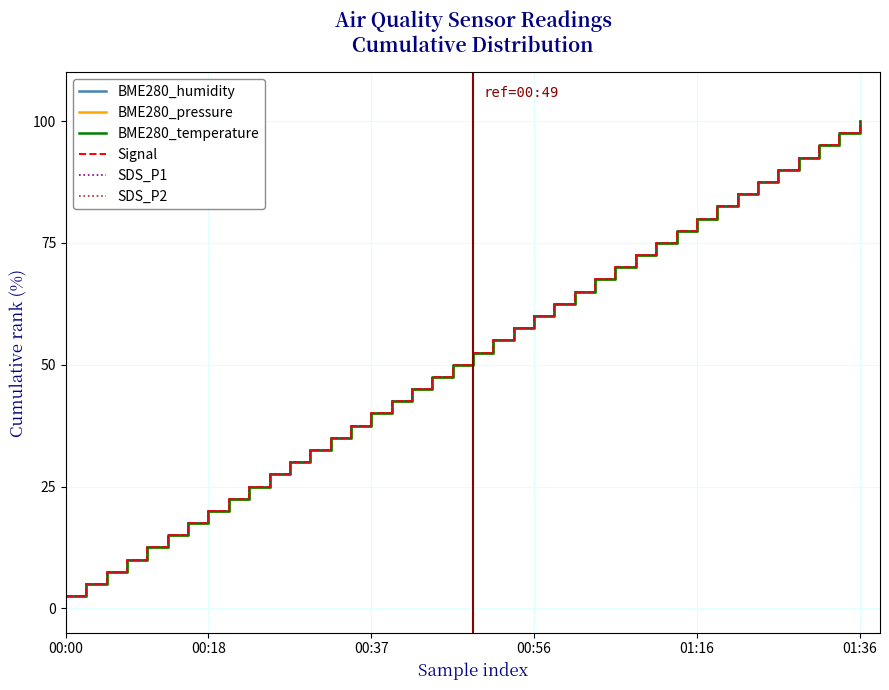

What is the label of the 22nd point from the left?

21